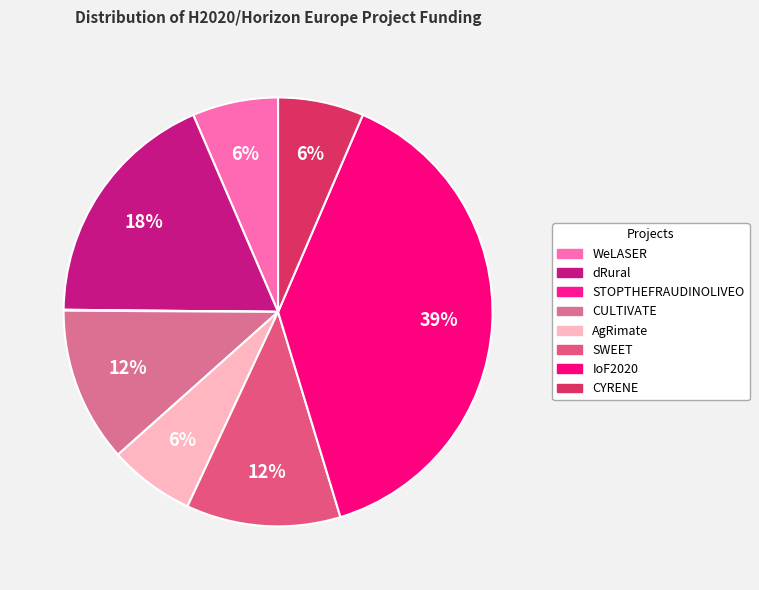

Combined, do CULTIVATE and SWEET account for over 50%?

No